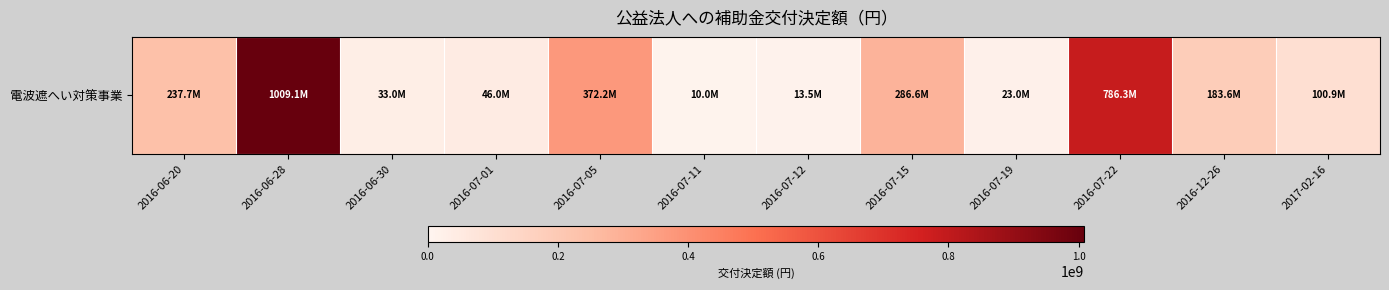

Reading right to left, extract all data points from this chart.

2017-02-16=100867000	2016-12-26=183554000	2016-07-22=786271000	2016-07-19=23000000	2016-07-15=286589000	2016-07-12=13500000	2016-07-11=10000000	2016-07-05=372249000	2016-07-01=46000000	2016-06-30=33050000	2016-06-28=1009086000	2016-06-20=237701000